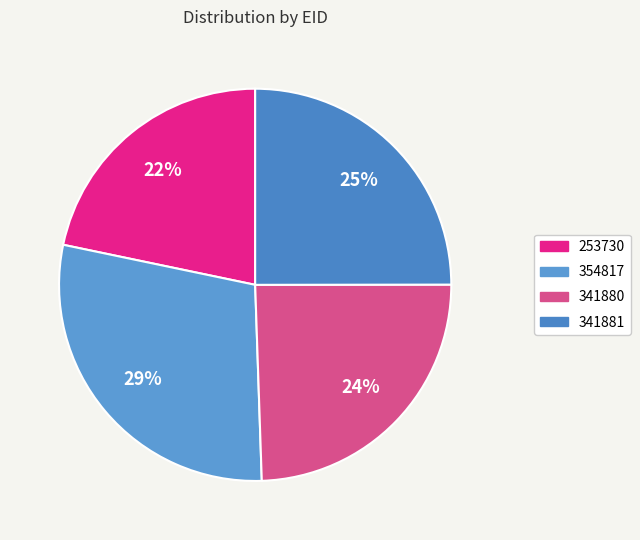

What percentage is the 354817 slice, to the nearest percent?

29%